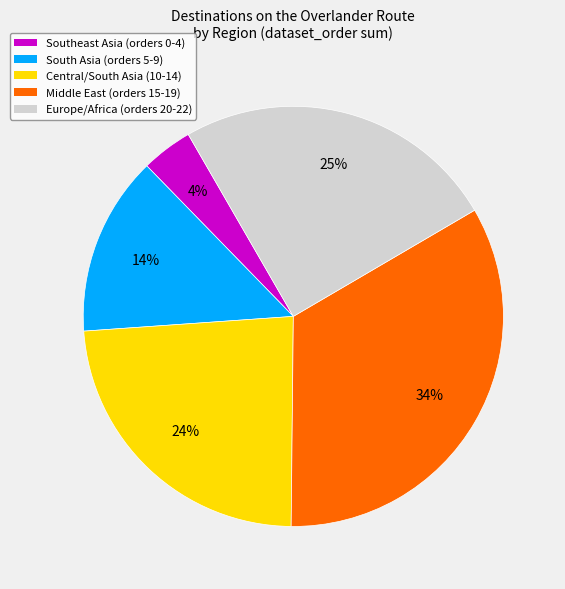

Is there a majority slice in this chart?

No